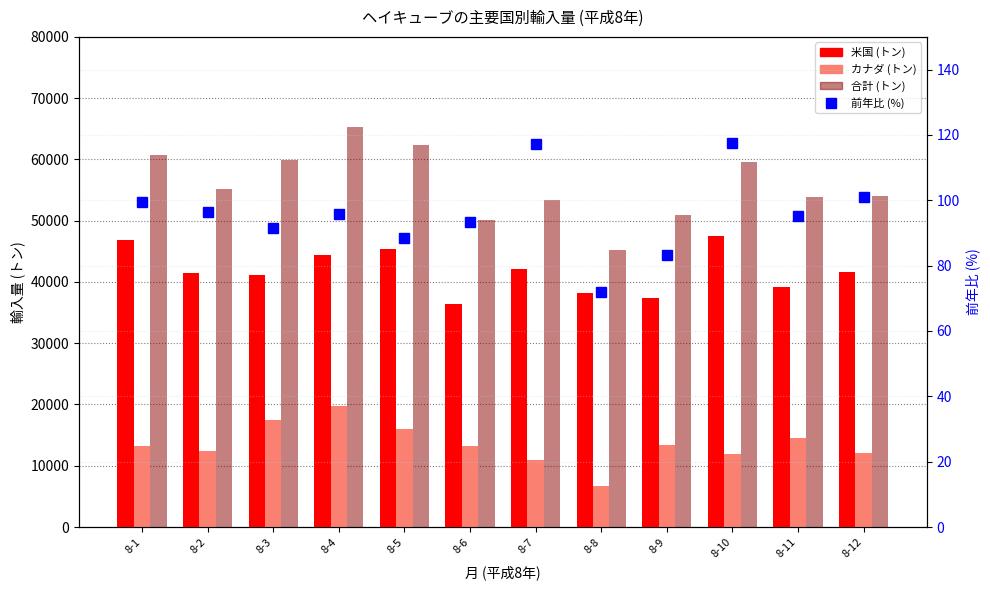

What is the total value across all series at 8-12?

107746.0